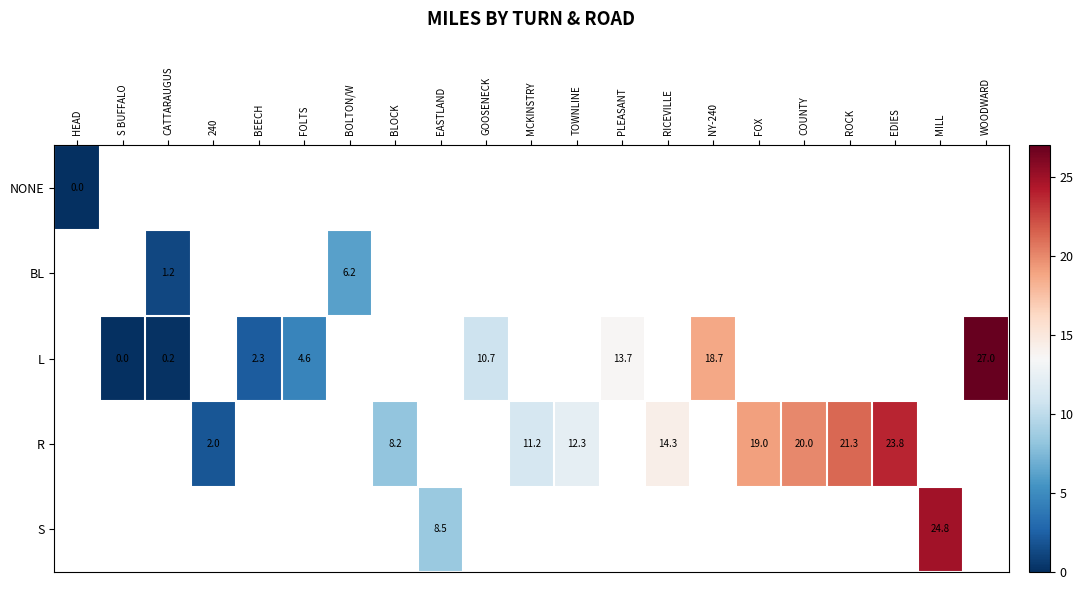

At how many categories does at least one series exceed 14?

8